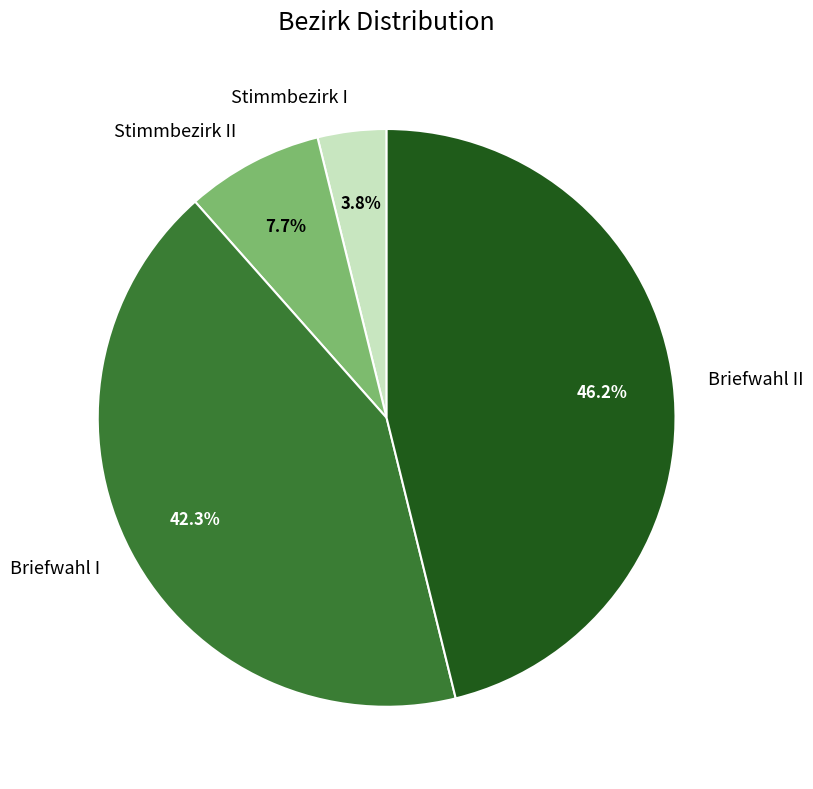

To the nearest percent, what is the difference between the Briefwahl I and Stimmbezirk I slice percentages?

38%